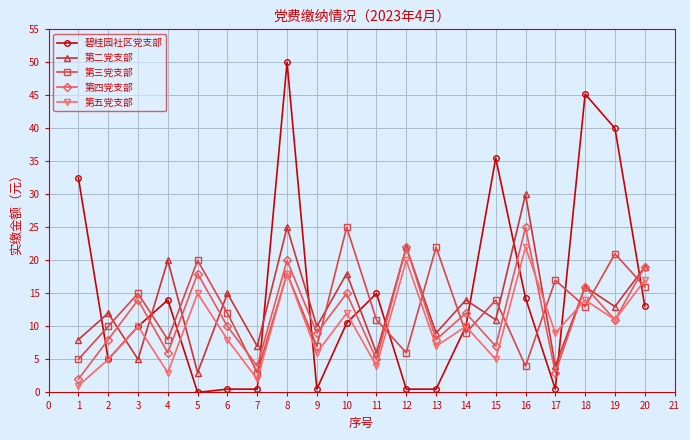

Between 3 and 8, which series saw the biggest shift?

碧桂园社区党支部